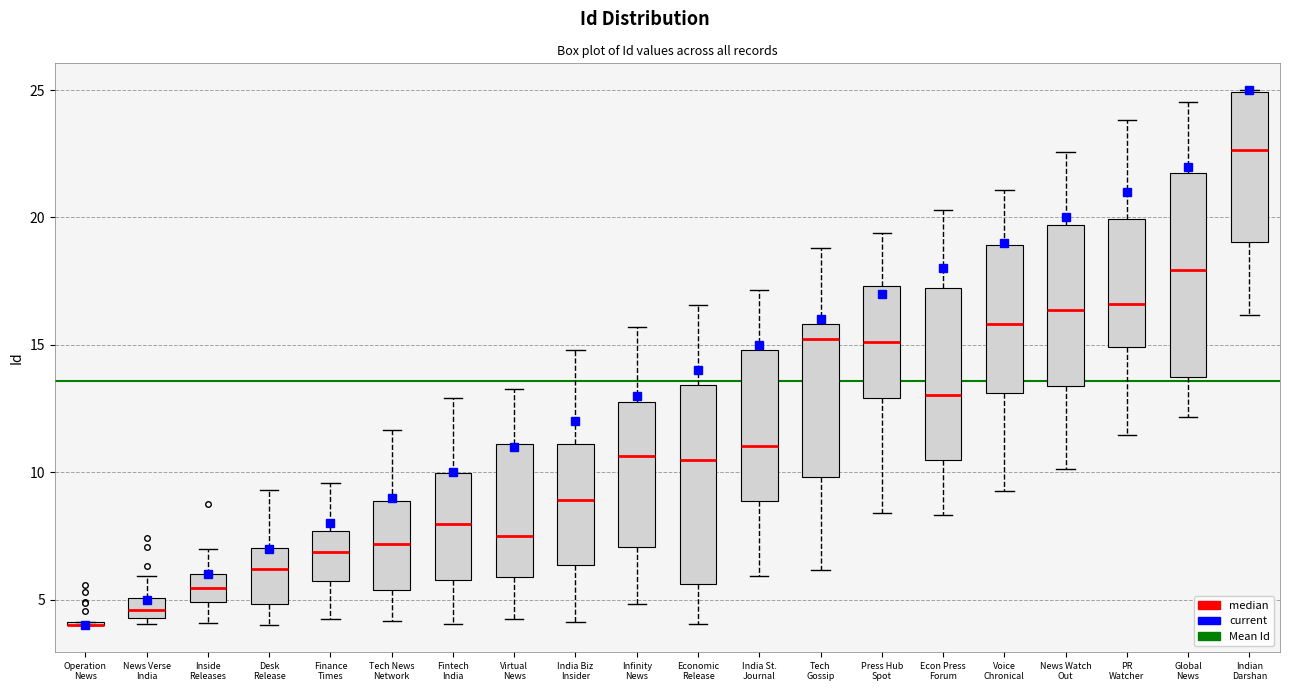

Reading left to right, transcribe this box plot: for each box, give where its median line is, the range the box spans, and where its two whiskers end, as read against the y-axis. The values are not printed on the chart, so give them approximately, as read against the axis.

Operation News: box collapsed to a line at 4.0, whiskers 4.0 to 4.0
News Verse India: median 4.5 (inside the box), box 4.5 to 5.0, whiskers 4.0 to 6.0
Inside Releases: median 5.5, box 5.0 to 6.0, whiskers 4.0 to 7.0
Desk Release: median 6.0, box 5.0 to 7.0, whiskers 4.0 to 9.5
Finance Times: median 7.0, box 5.5 to 7.5, whiskers 4.5 to 9.5
Tech News Network: median 7.0, box 5.5 to 9.0, whiskers 4.0 to 11.5
Fintech India: median 8.0, box 6.0 to 10.0, whiskers 4.0 to 13.0
Virtual News: median 7.5, box 6.0 to 11.0, whiskers 4.5 to 13.5
India Biz Insider: median 9.0, box 6.5 to 11.0, whiskers 4.0 to 15.0
Infinity News: median 10.5, box 7.0 to 13.0, whiskers 5.0 to 15.5
Economic Release: median 10.5, box 5.5 to 13.5, whiskers 4.0 to 16.5
India St. Journal: median 11.0, box 9.0 to 15.0, whiskers 6.0 to 17.0
Tech Gossip: median 15.0, box 10.0 to 16.0, whiskers 6.0 to 19.0
Press Hub Spot: median 15.0, box 13.0 to 17.5, whiskers 8.5 to 19.5
Econ Press Forum: median 13.0, box 10.5 to 17.0, whiskers 8.5 to 20.5
Voice Chronical: median 16.0, box 13.0 to 19.0, whiskers 9.5 to 21.0
News Watch Out: median 16.5, box 13.5 to 19.5, whiskers 10.0 to 22.5
PR Watcher: median 16.5, box 15.0 to 20.0, whiskers 11.5 to 24.0
Global News: median 18.0, box 13.5 to 21.5, whiskers 12.0 to 24.5
Indian Darshan: median 22.5, box 19.0 to 25.0, whiskers 16.0 to 25.0